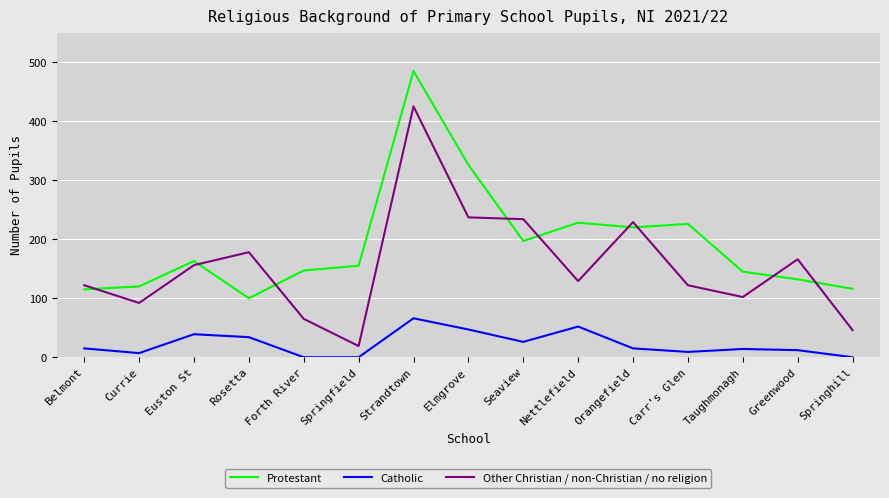

Which series has the largest total across all categories?

Protestant